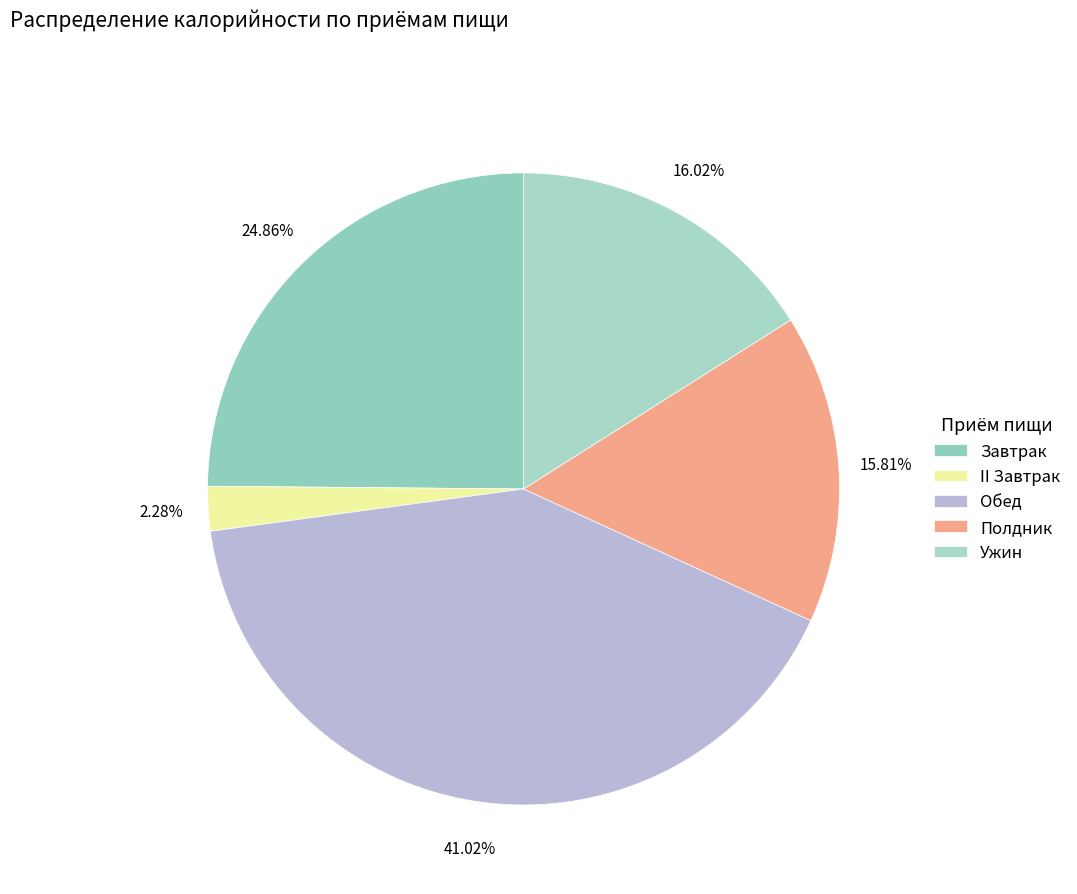

Is there any slice that represents more than half of the pie?

No